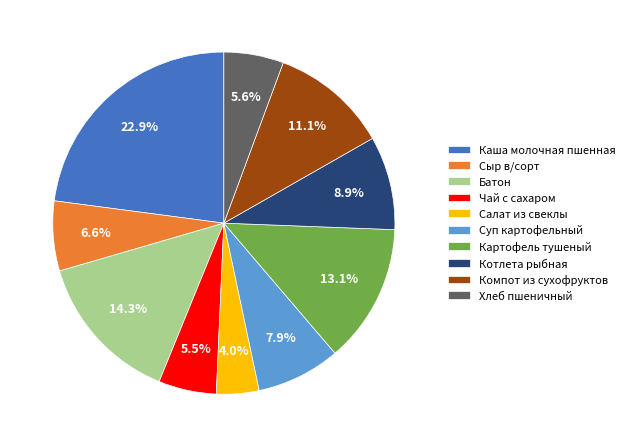

Count the number of slices in the pie.

10